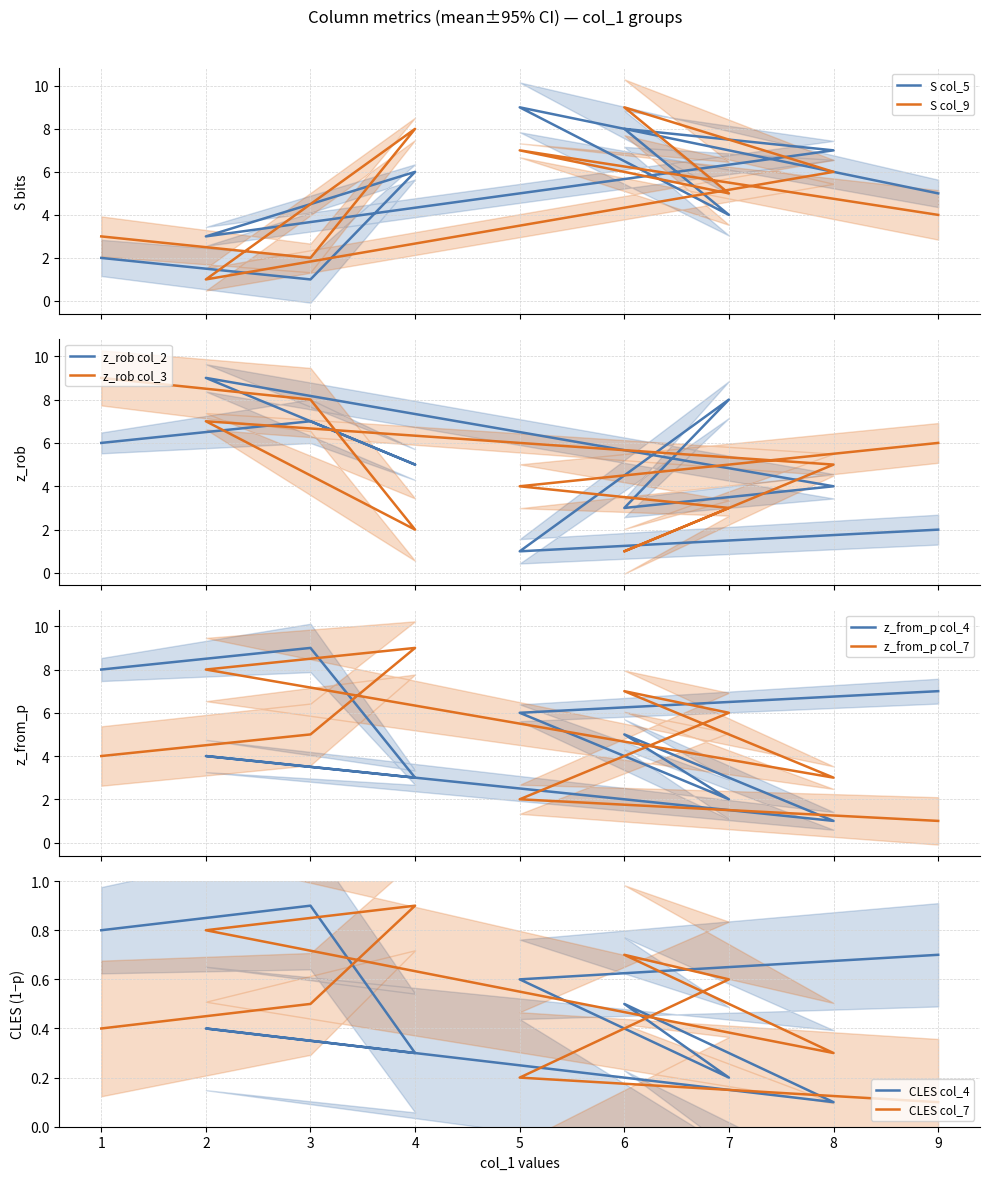

Which series has the largest total across all categories?

col_5